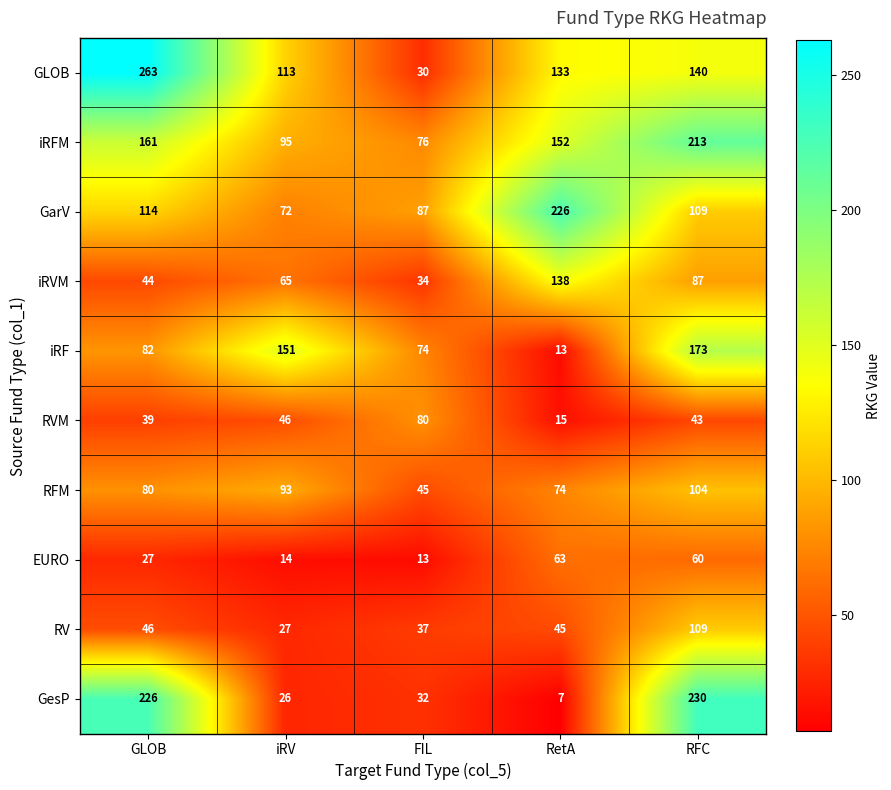

Which series has the widest spread of values?

GLOB